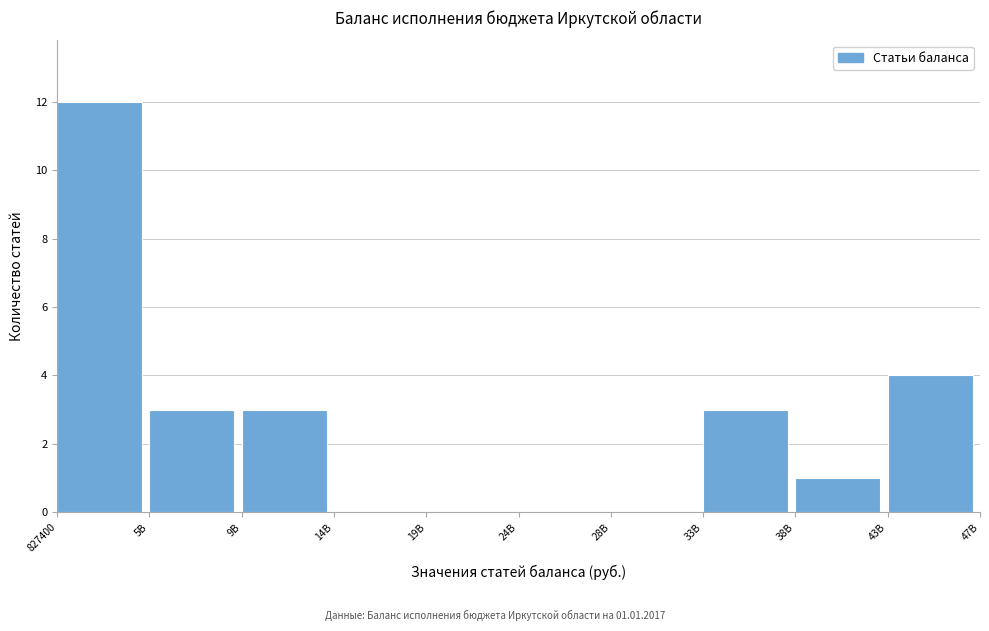

Reading right to left, transcribe all the data shown in this chart.

43B=4	38B=1	33B=3	28B=0	24B=0	19B=0	14B=0	9B=3	5B=3	827400=12